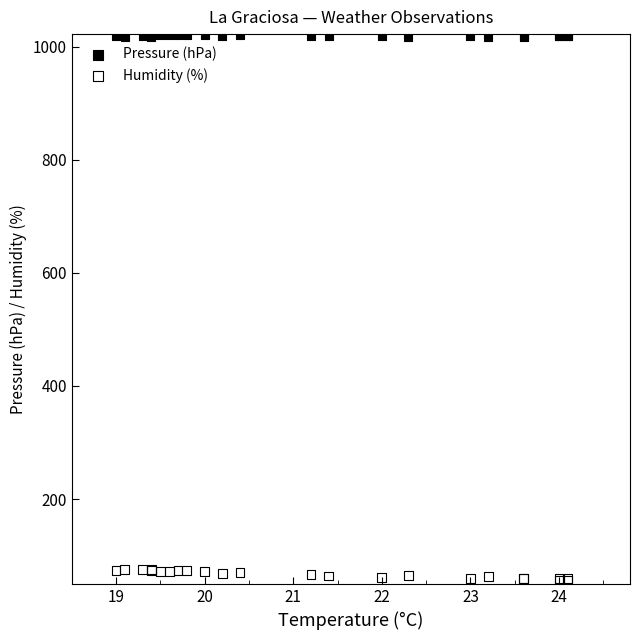

What is the X range (max minus min) for the scatter plot?

5.1